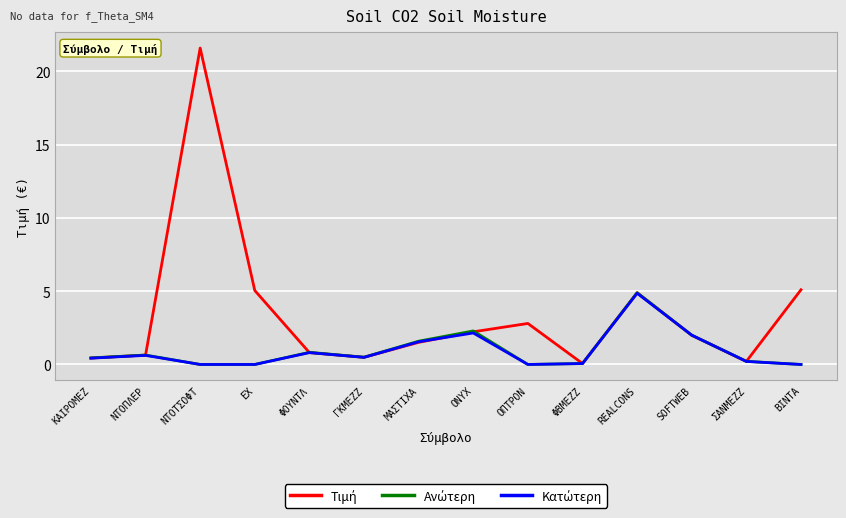

What position from the left is ΓΚΜΕΖΖ?

6